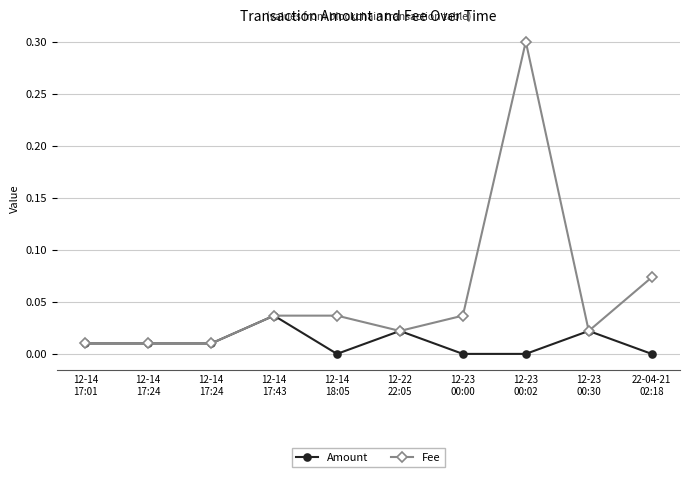

How many lines are shown in the chart?

2